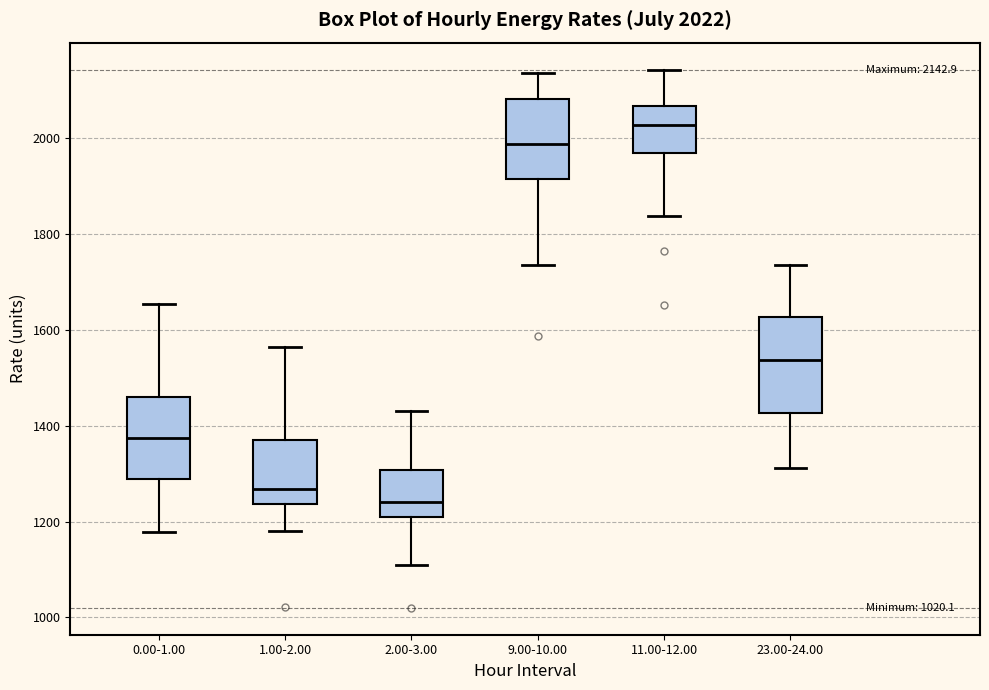

Which box is the tallest, from its lower edge to its upper edge?

23.00-24.00